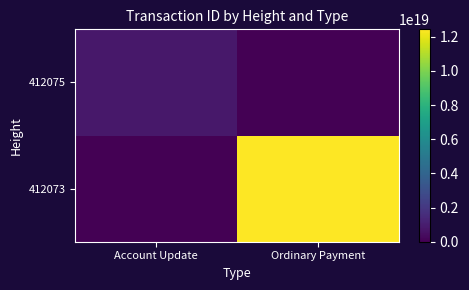

At which category does the chart reach its peak across all series?

Ordinary Payment